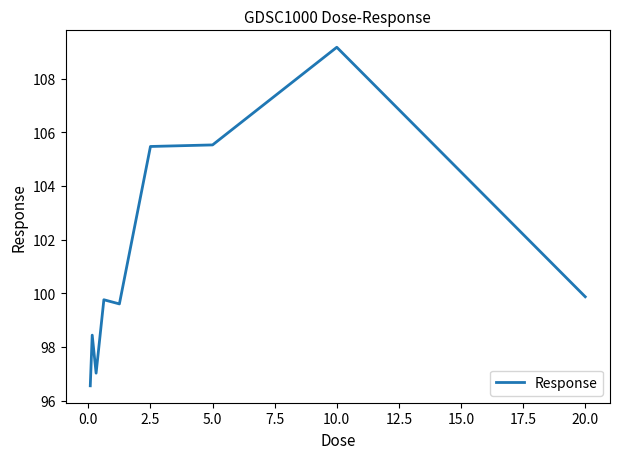

What is the greatest value displayed?

109.2